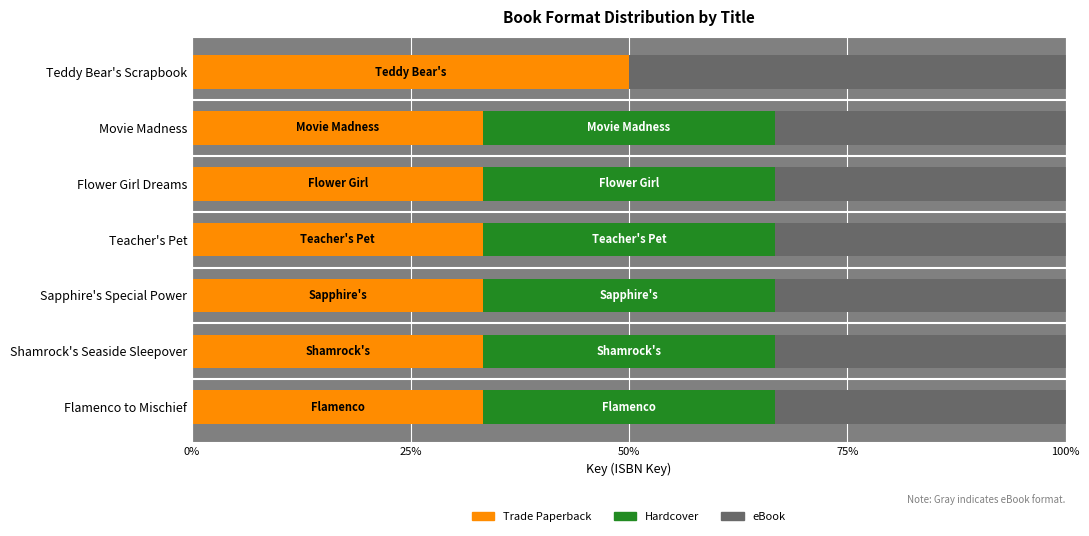

What are all the series names shown in the legend?

Trade Paperback, Hardcover, eBook